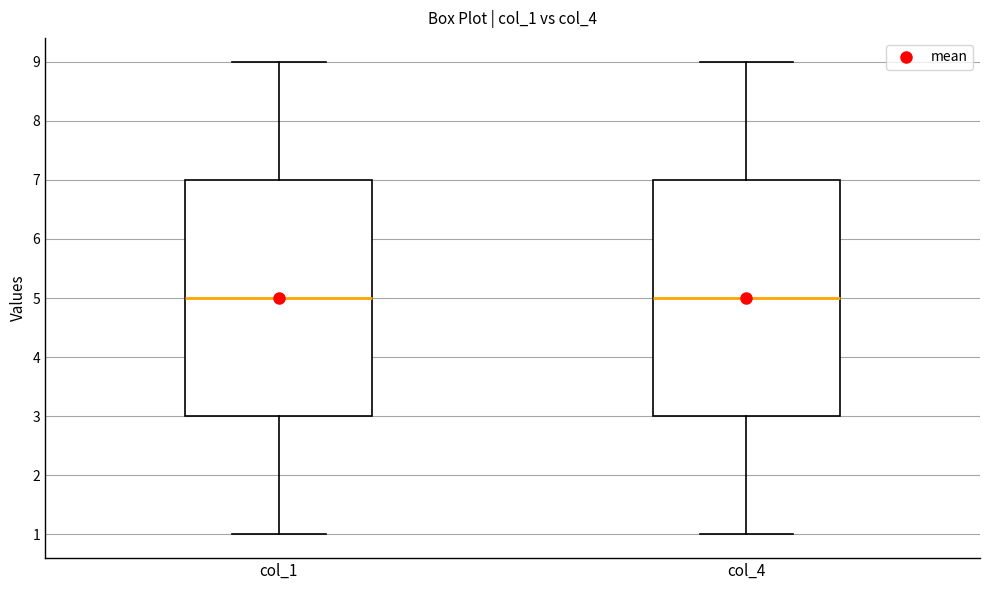

Reading left to right, transcribe this box plot: for each box, give where its median line is, the range the box spans, and where its two whiskers end, as read against the y-axis. The values are not printed on the chart, so give them approximately, as read against the axis.

col_1: median 5, box 3 to 7, whiskers 1 to 9
col_4: median 5, box 3 to 7, whiskers 1 to 9